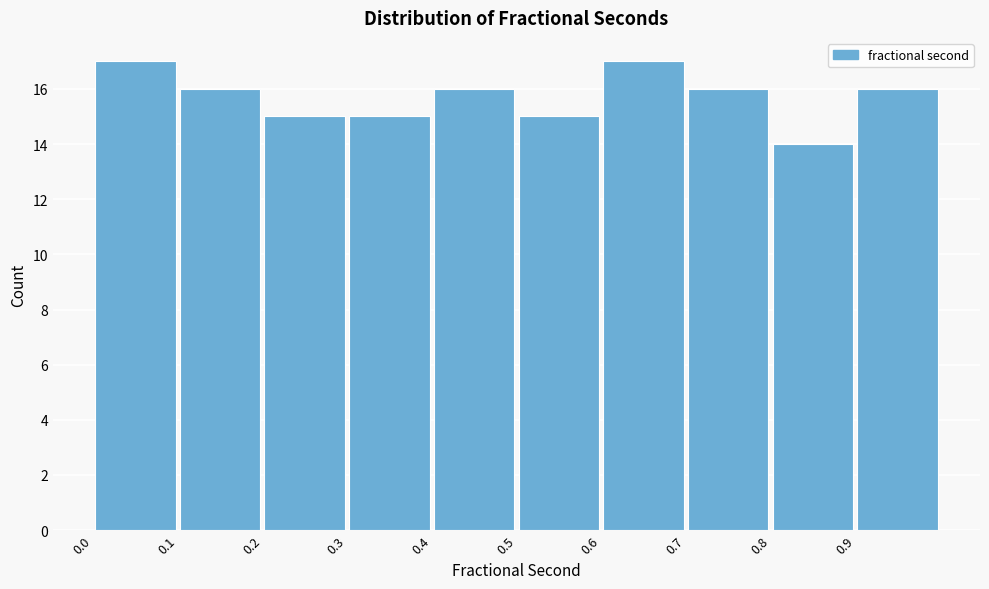

Reading left to right, transcribe this chart: for each bar, give the range it covers on the x-axis and its height. The values are not printed on the chart, so give them approximately, as read against the axis.

0.0 to 0.1: 17
0.1 to 0.2: 16
0.2 to 0.3: 15
0.3 to 0.4: 15
0.4 to 0.5: 16
0.5 to 0.6: 15
0.6 to 0.7: 17
0.7 to 0.8: 16
0.8 to 0.9: 14
0.9 to 1.0: 16